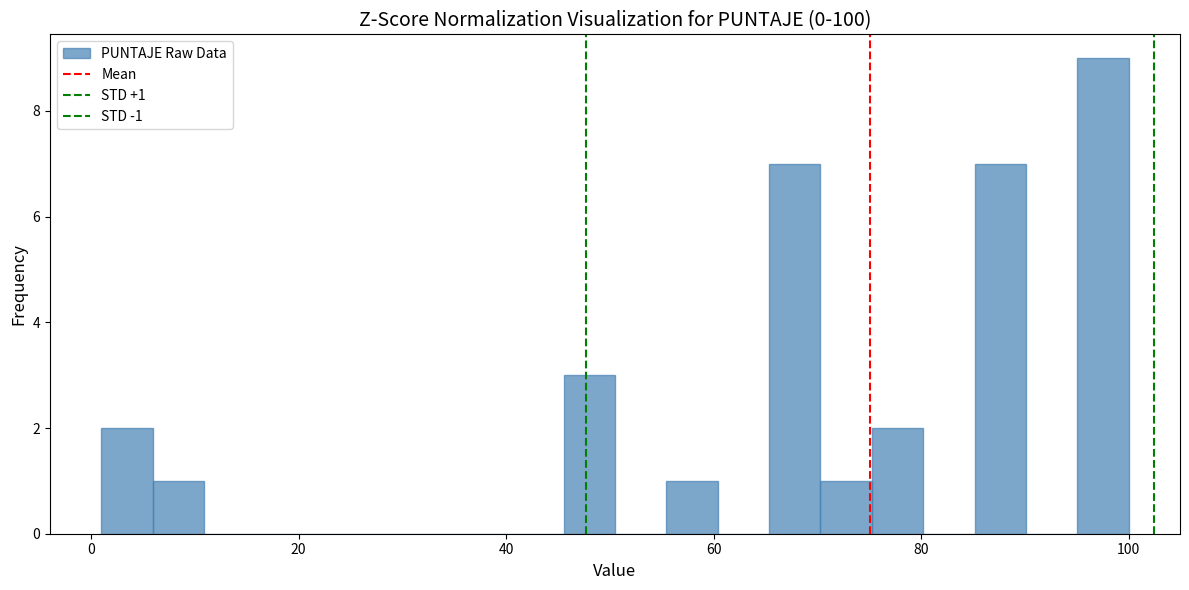

Around what value on the x-axis is the tallest bar? Give the approximate position of its centre, as read against the axis.

98